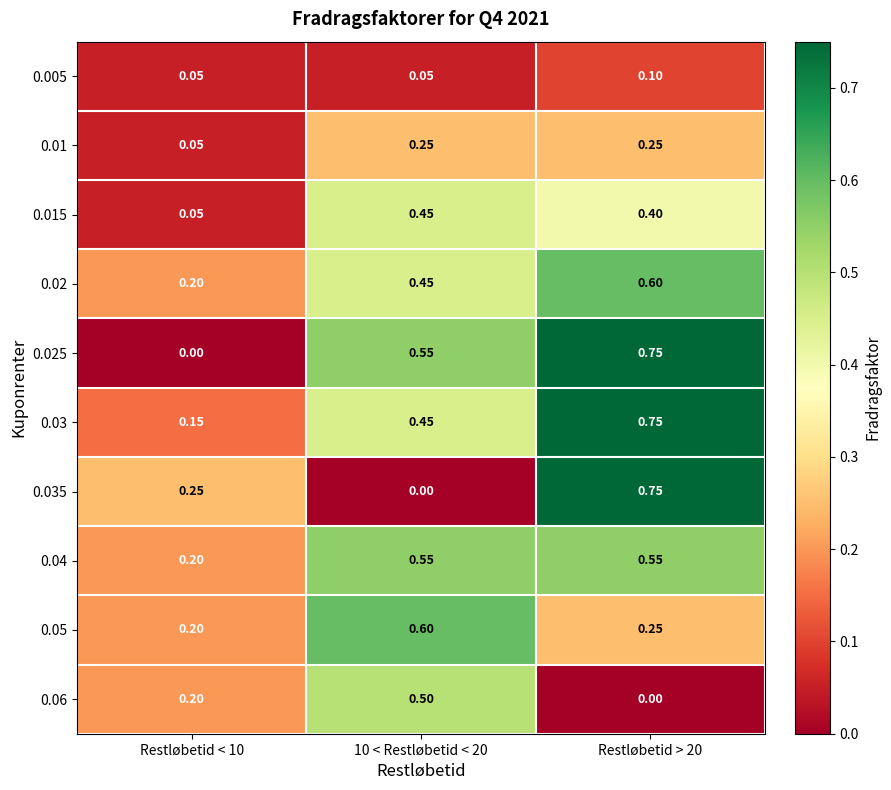

Count the number of data series in this chart.

10